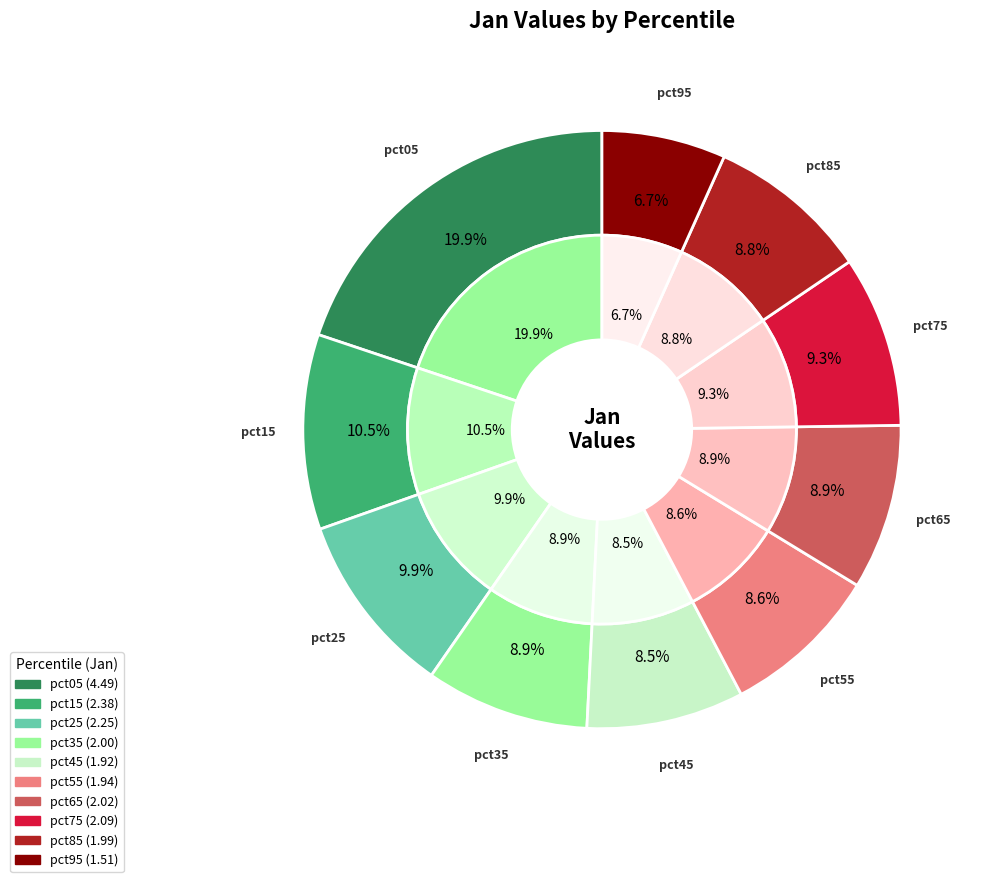

To the nearest percent, what is the average slice percentage?

10%